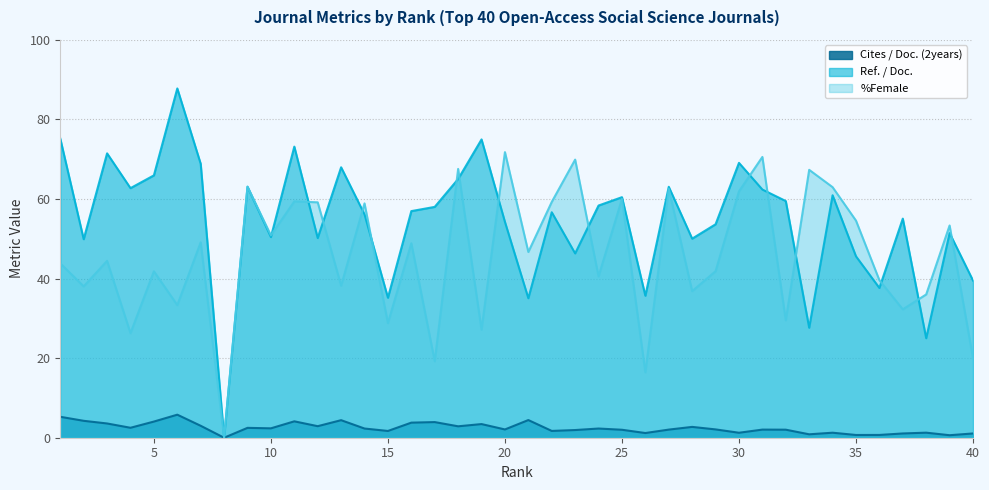

What is the approximate value of %Female at 17?

19.2